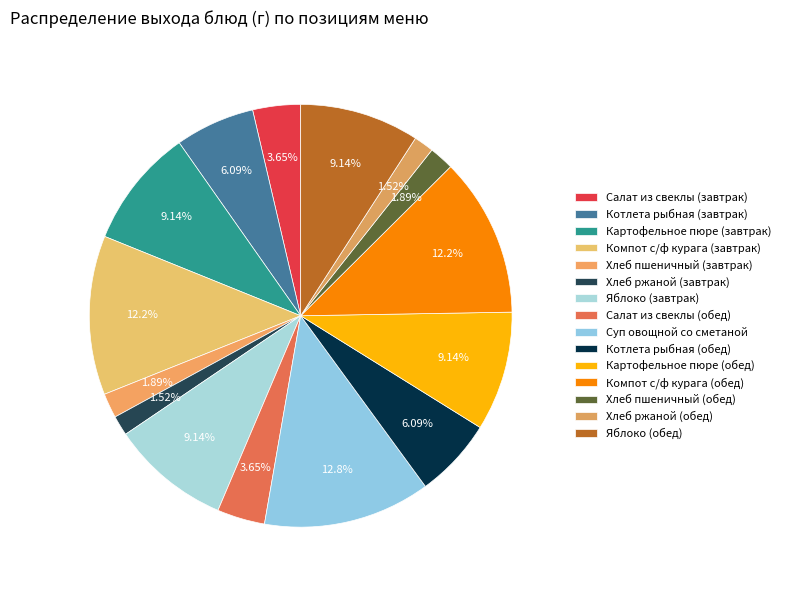

To the nearest percent, what percentage of the pie is Суп овощной со сметаной?

13%